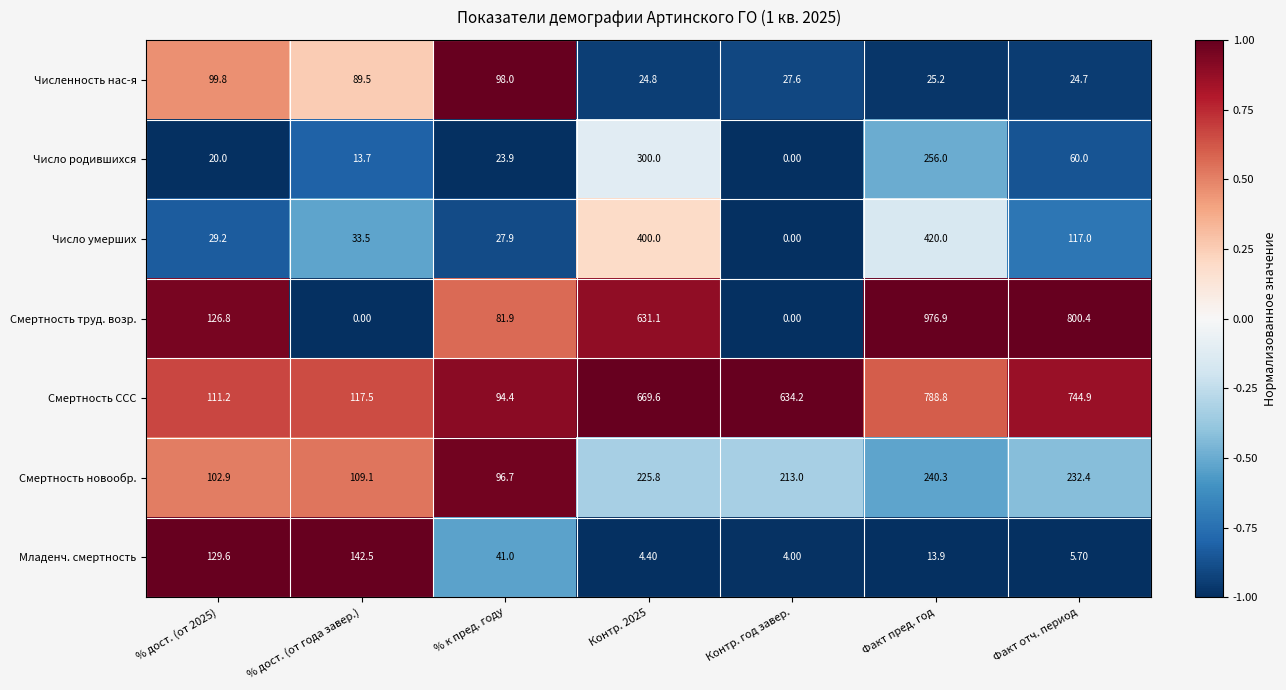

What is the sum of all Число умерших values?

1027.6